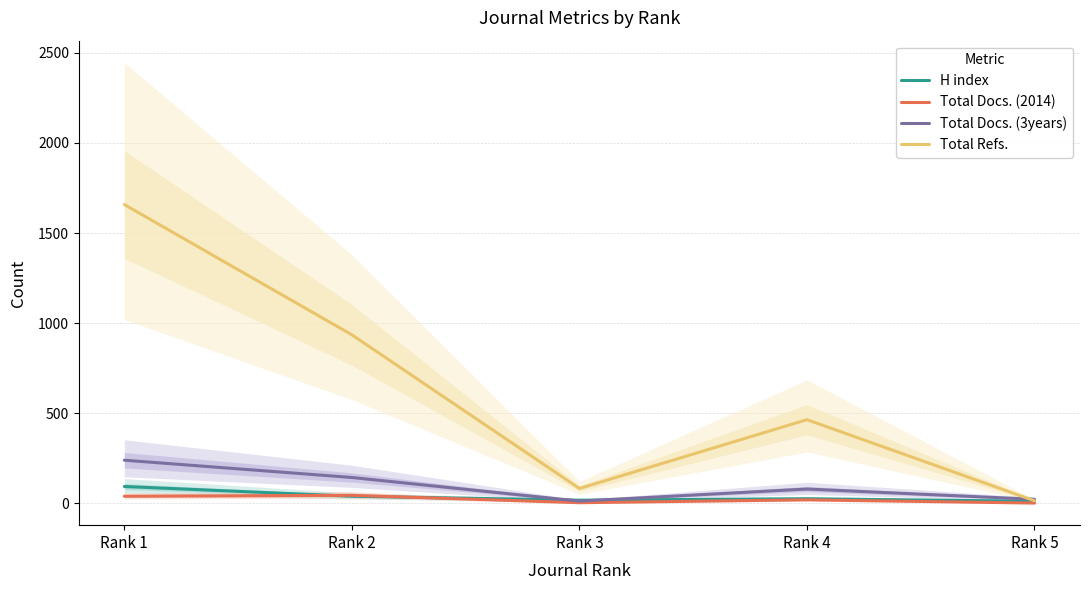

True or false: Total Docs. (3years) and Total Docs. (2014) cross at least once.

False